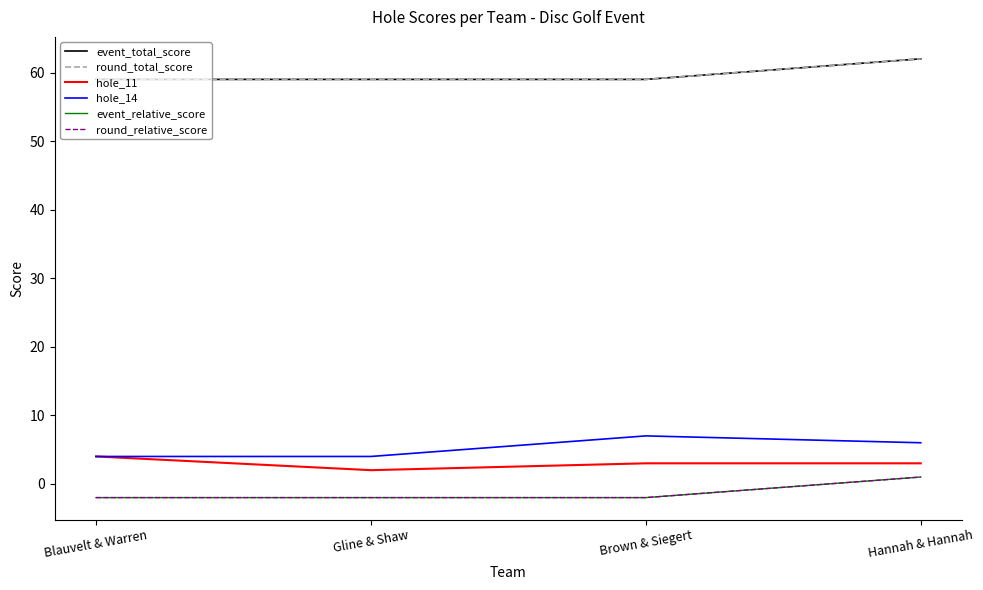

What is the sum of all round_total_score values?

239